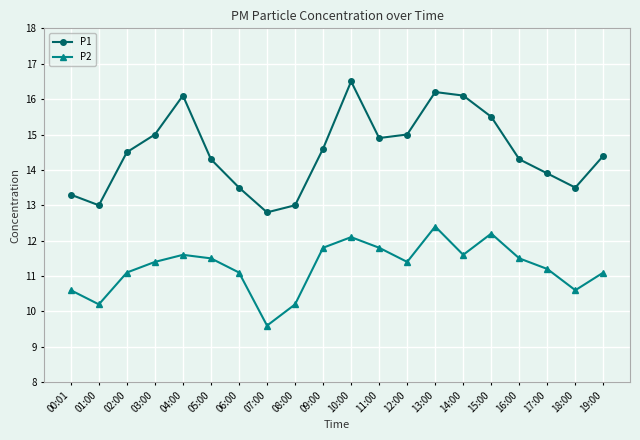

What is the average value of the P1 series?

14.5